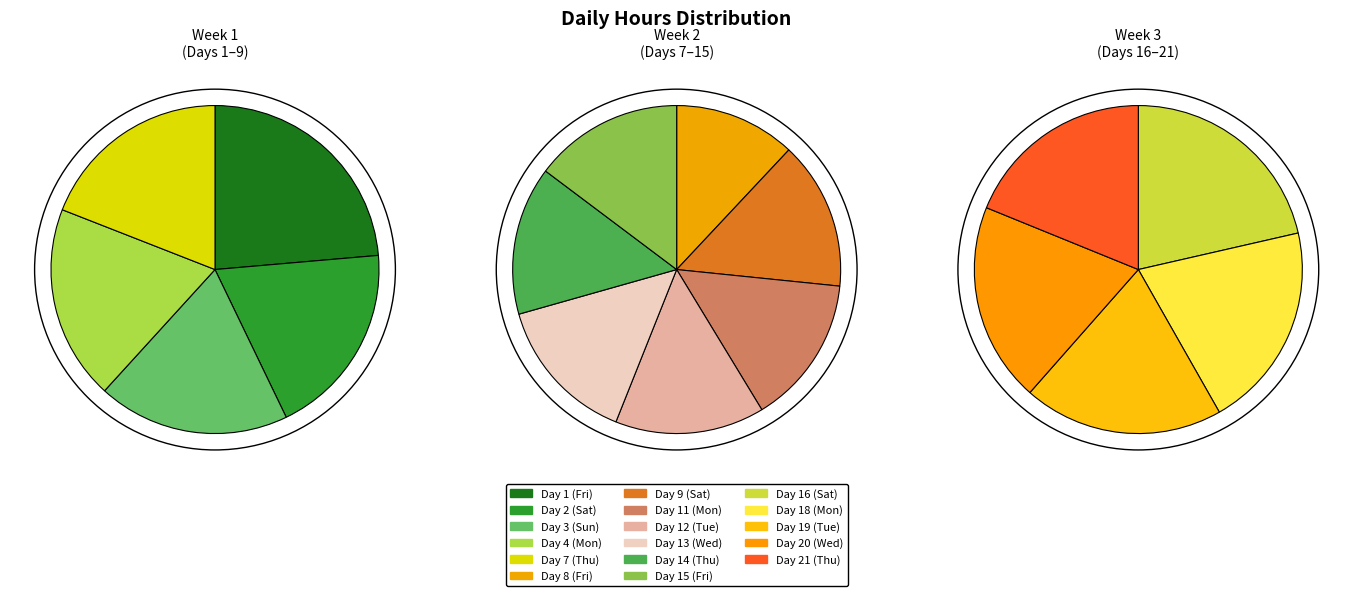

Count the number of slices in the pie.

17